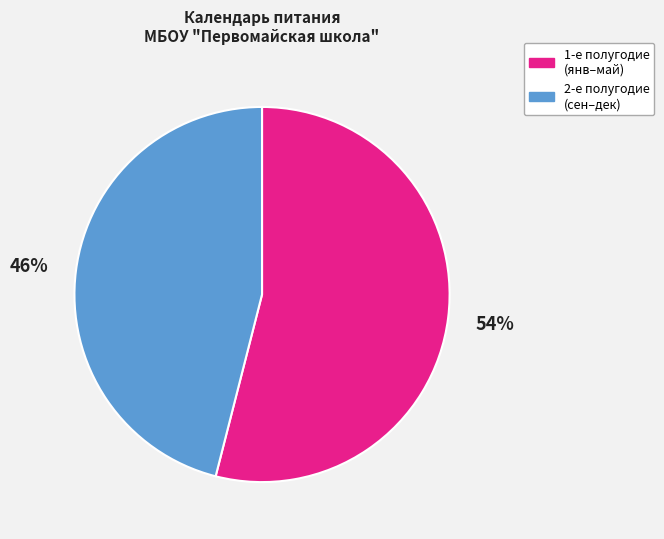

To the nearest percent, what portion does 2-е полугодие (сен–дек) represent?

46%